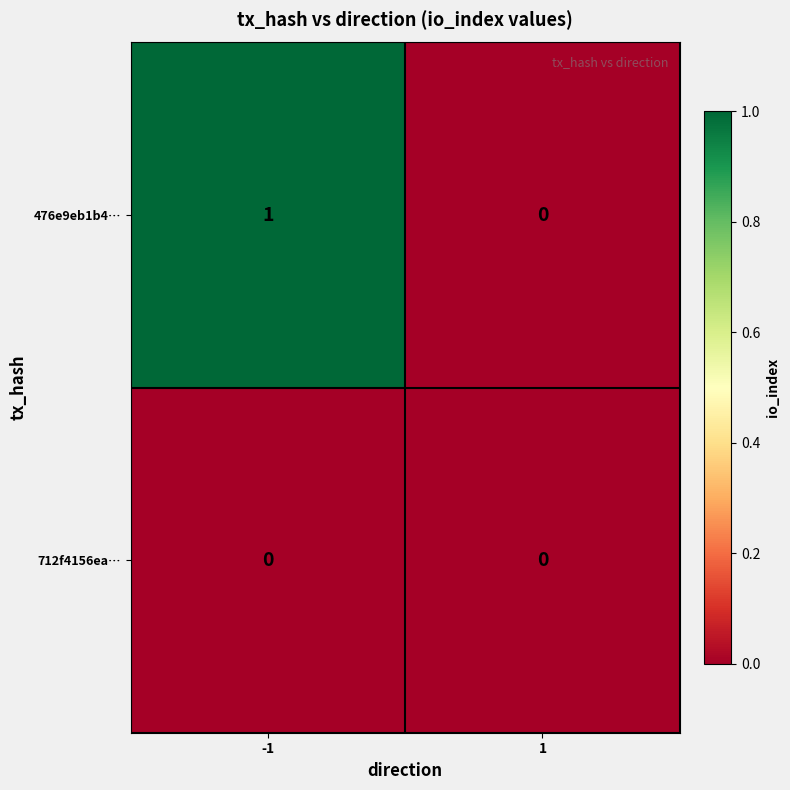

Which series has the largest total across all categories?

476e9eb1b4…